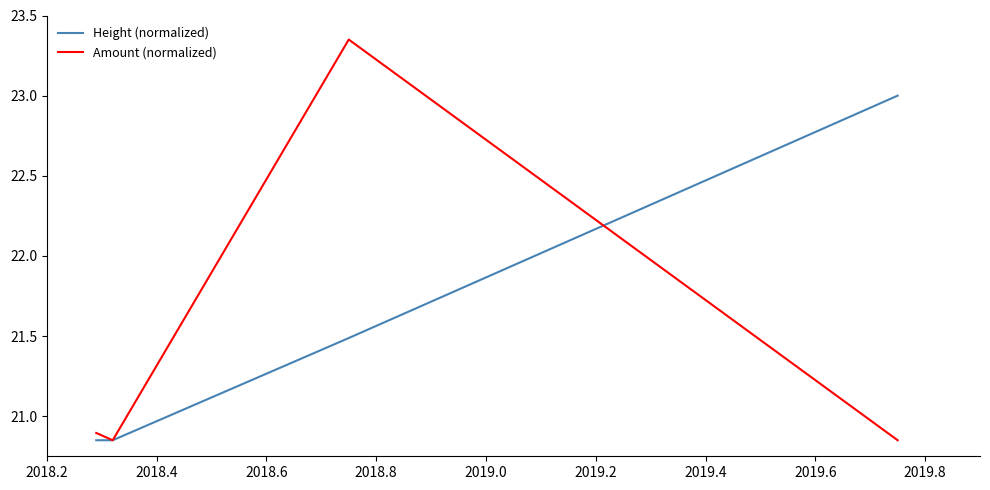

Which series has the largest total across all categories?

Height (normalized)